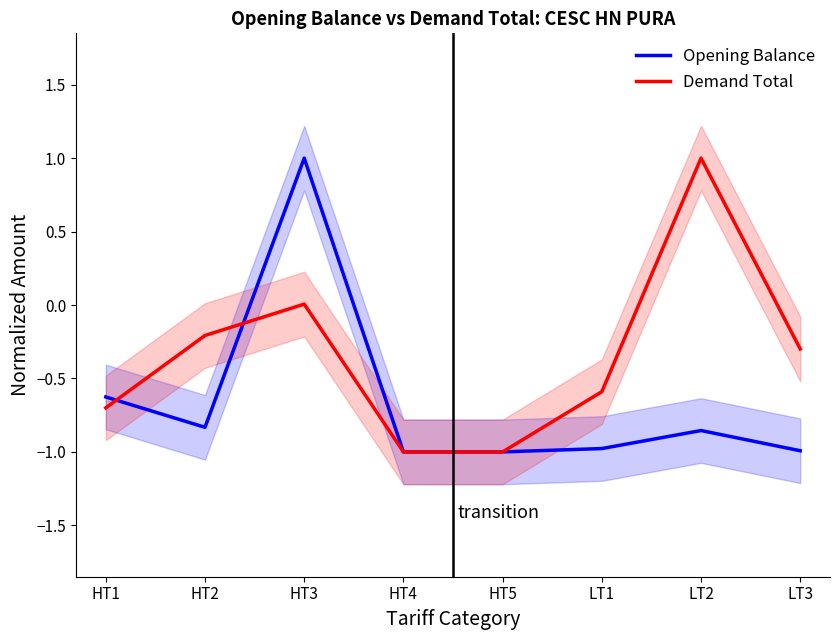

Is it true that Opening Balance equals -0.7 at LT1?

False